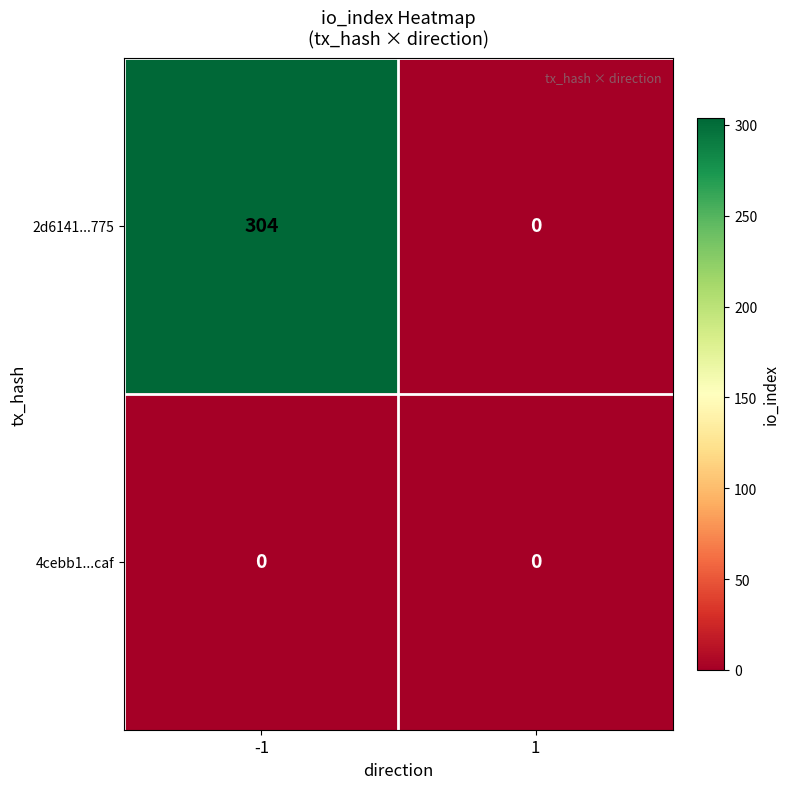

Read the 2d6141...775 value at -1, to the nearest 5.

305